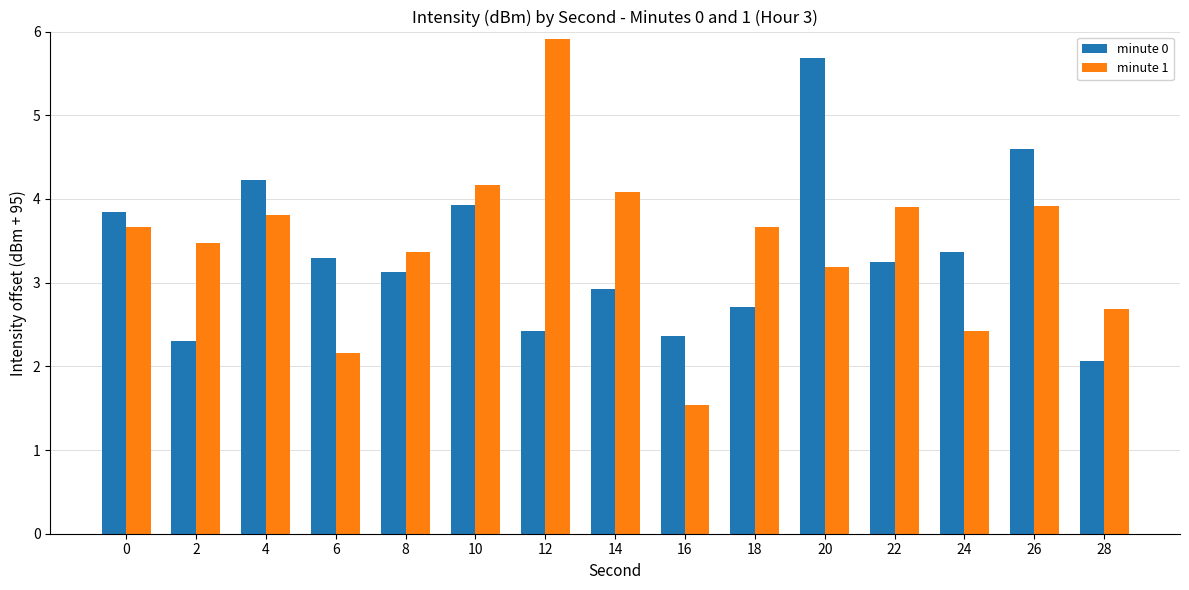

How many groups of bars are there?

15